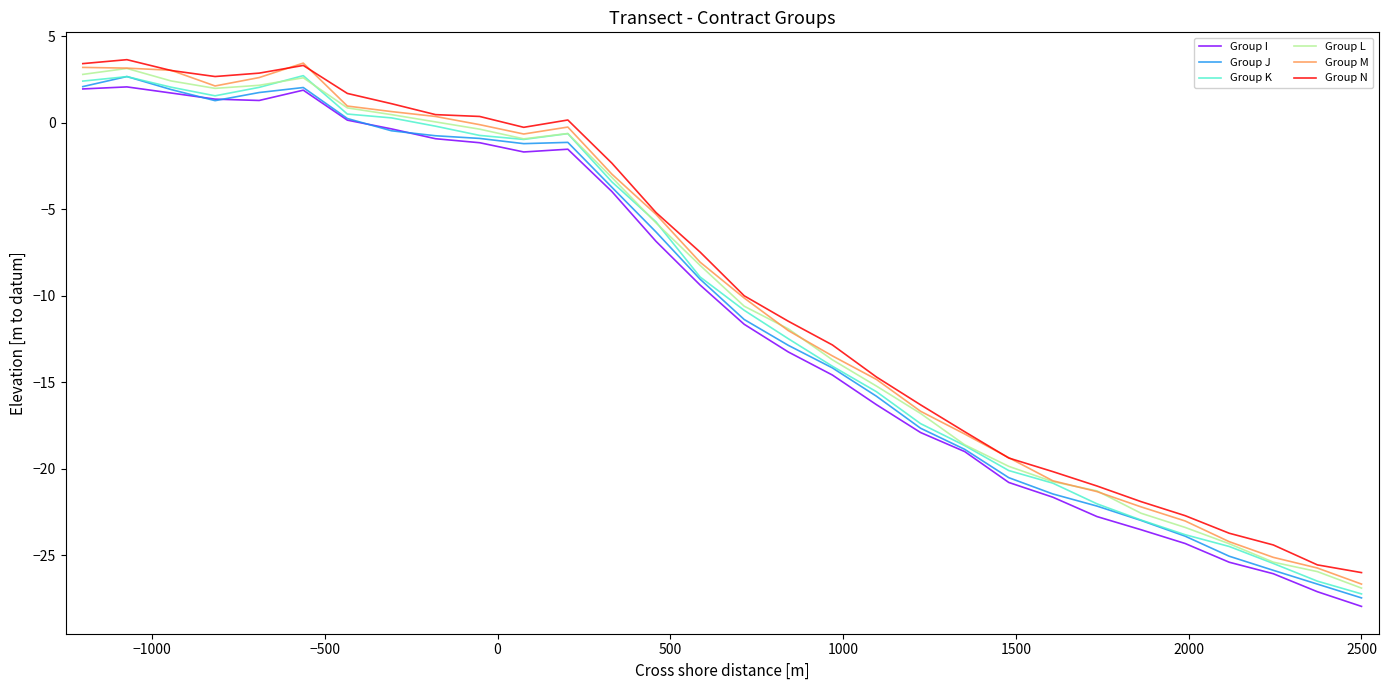

What is the sum of all Group J values?

-318.4